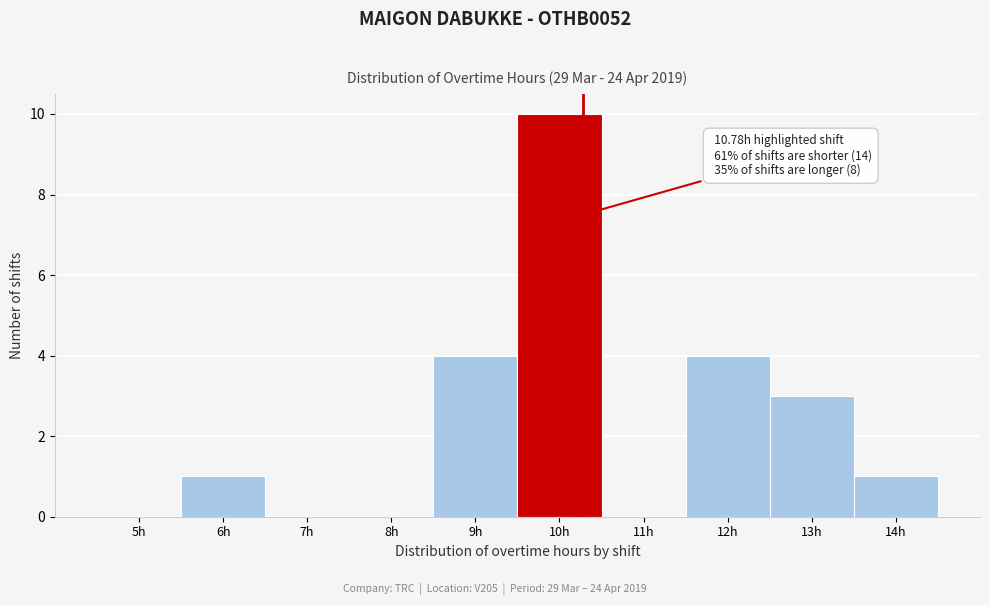

Reading right to left, extract all data points from this chart.

14h=1	13h=3	12h=4	11h=0	10h=10	9h=4	8h=0	7h=0	6h=1	5h=0